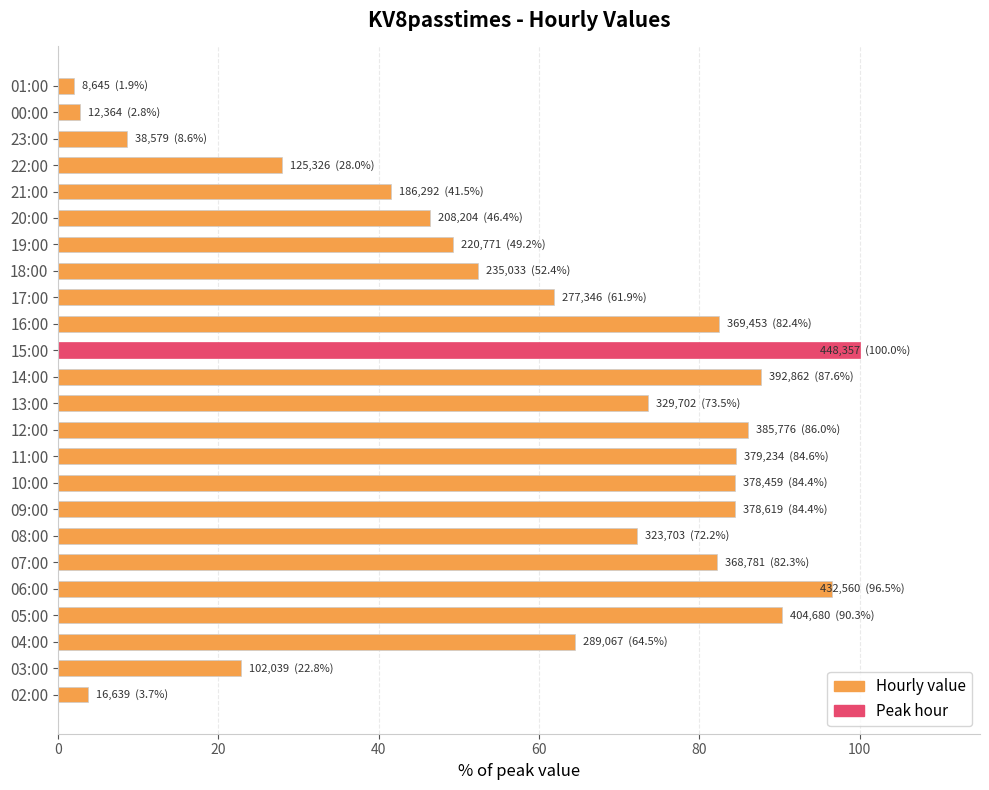

What is the sum of all values?

1407.9